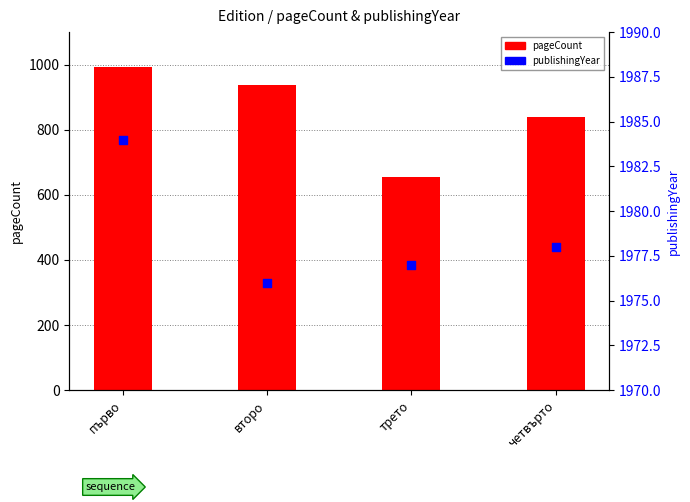

Which has a higher value, четвърто or трето?

четвърто